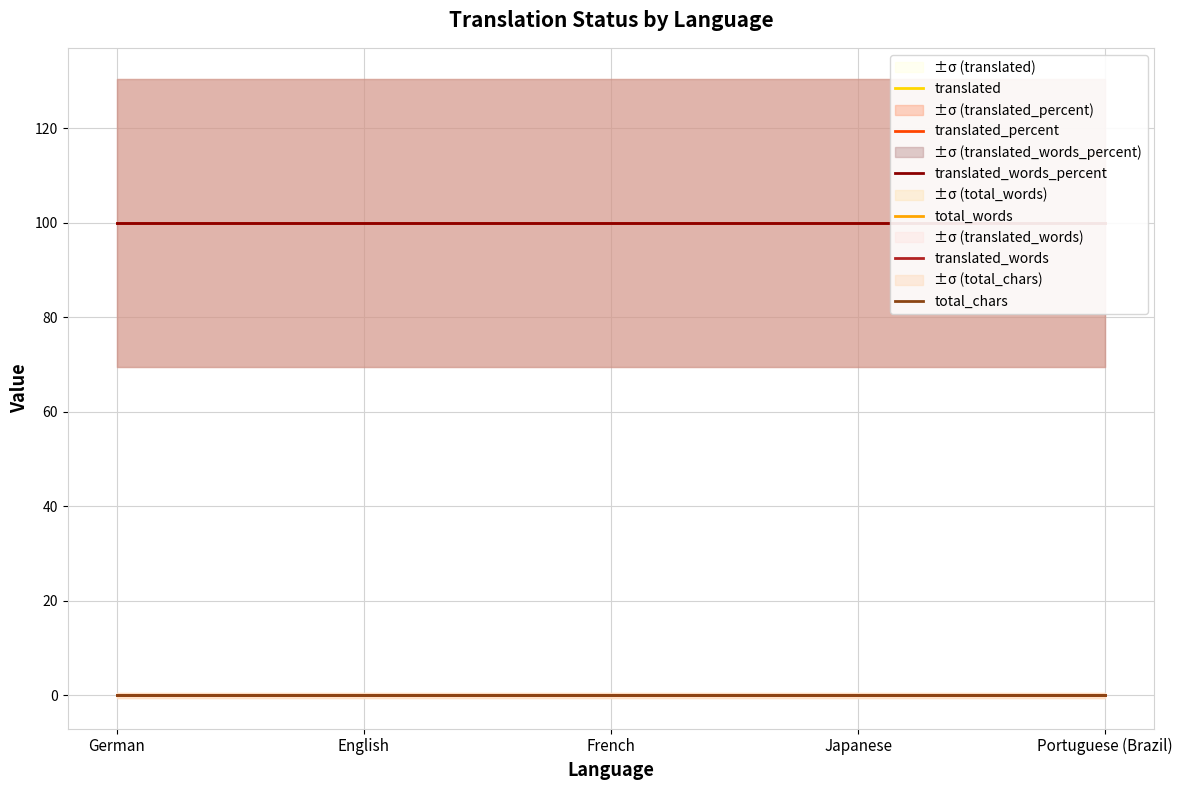

What is the label of the 2nd point from the left?

English